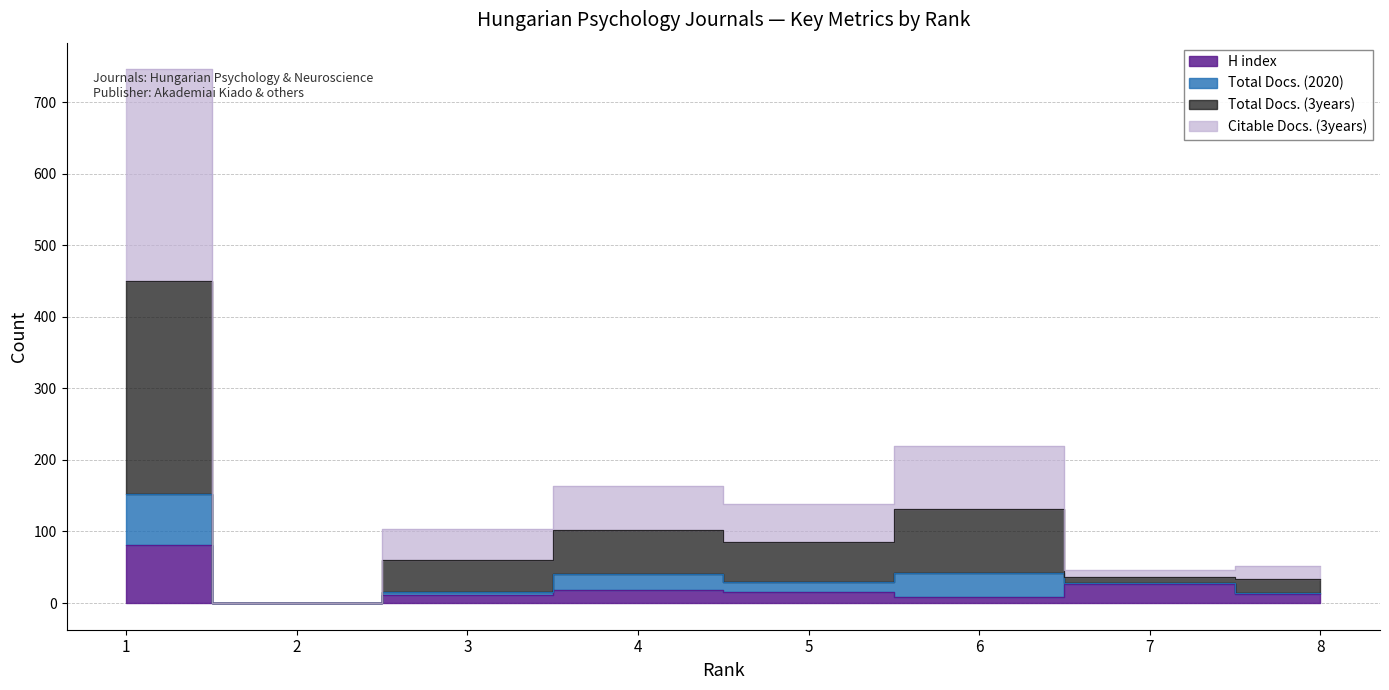

At which category is the sum across all series the highest?

1